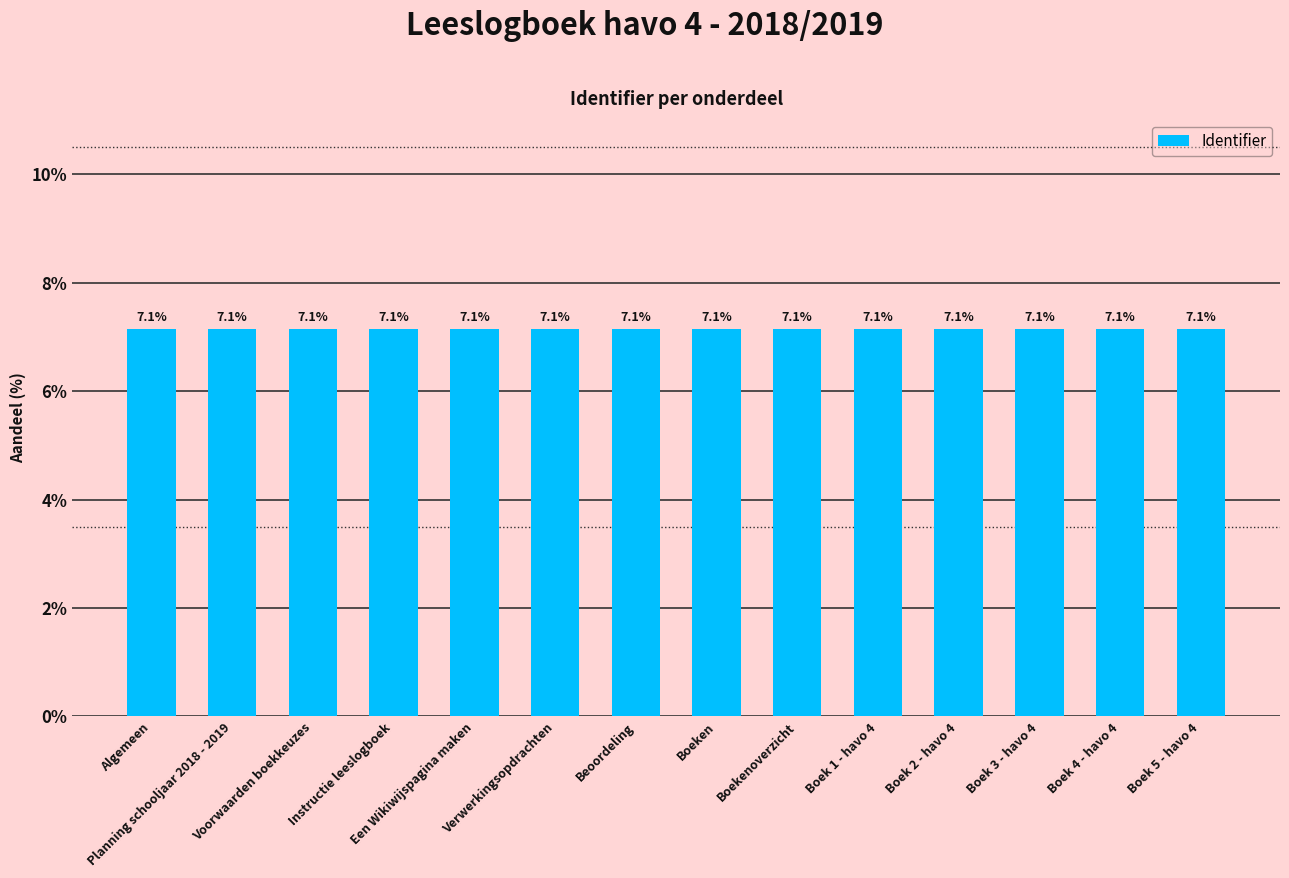

Reading right to left, list all the values displayed in this chart.

Boek 5 - havo 4=7.1	Boek 4 - havo 4=7.1	Boek 3 - havo 4=7.1	Boek 2 - havo 4=7.1	Boek 1 - havo 4=7.1	Boekenoverzicht=7.1	Boeken=7.1	Beoordeling=7.1	Verwerkingsopdrachten=7.1	Een Wikiwijspagina maken=7.1	Instructie leeslogboek=7.1	Voorwaarden boekkeuzes=7.1	Planning schooljaar 2018 - 2019=7.1	Algemeen=7.1